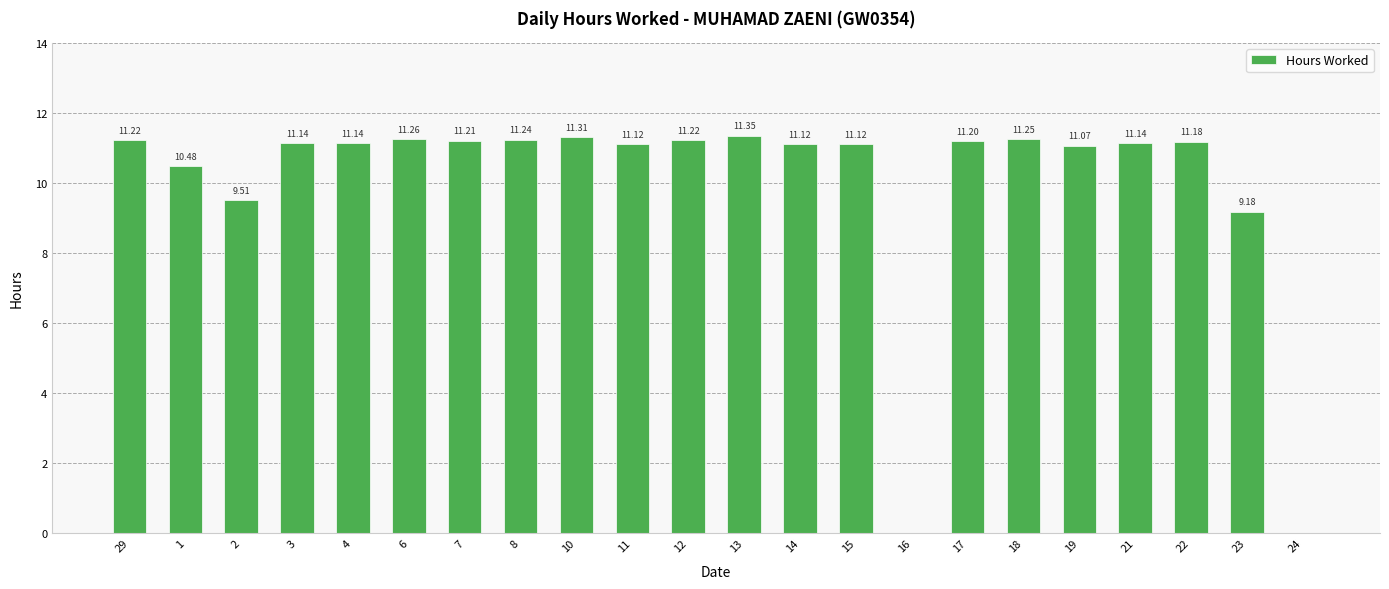

Which category has the highest value across all series?

13